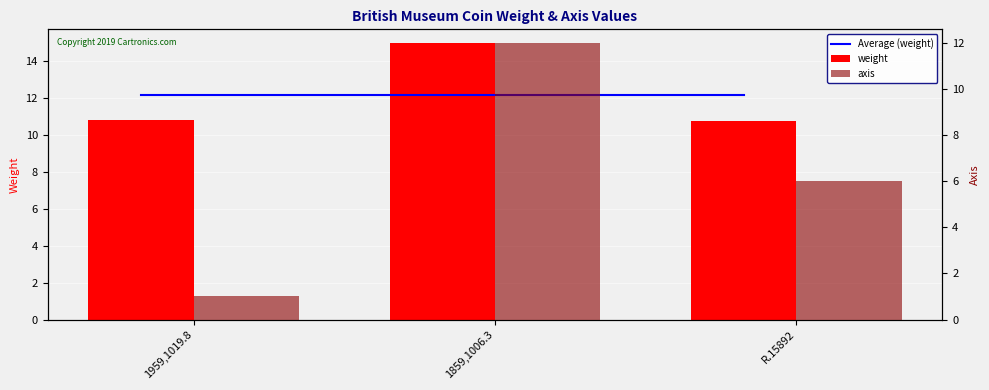

What is the sum of the Average (weight) values at 1859,1006.3 and R.15892?

24.4